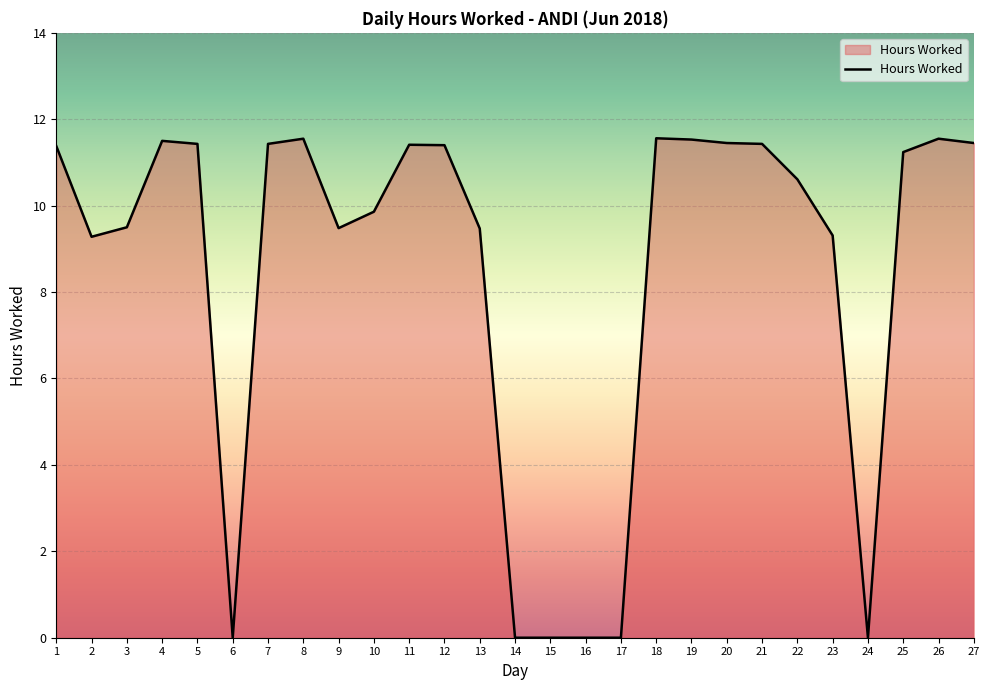

What is the difference between the maximum and minimum values?

11.6